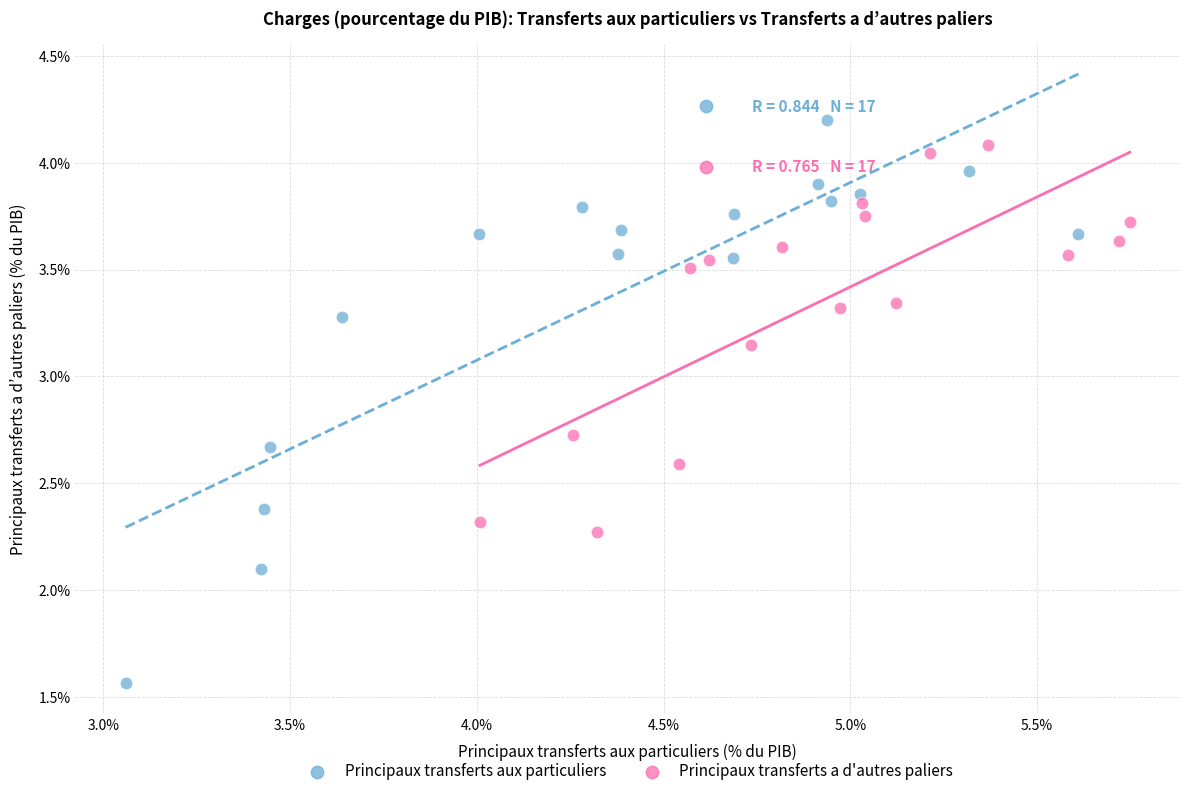

Which series has the widest spread of Y values?

Principaux transferts aux particuliers